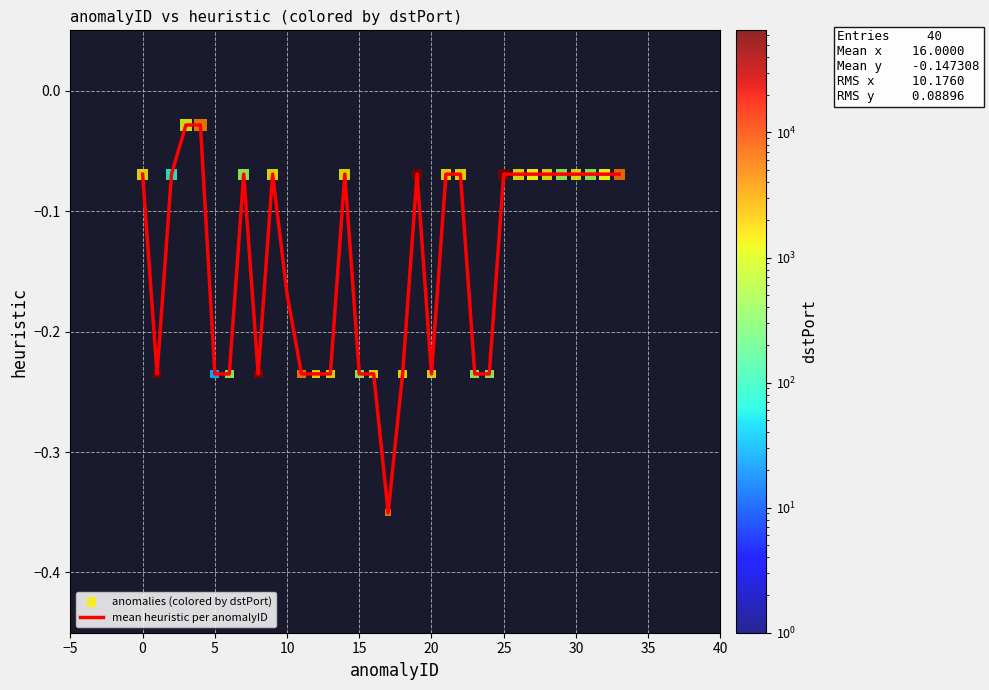

What is the difference between the maximum and minimum values?

0.3